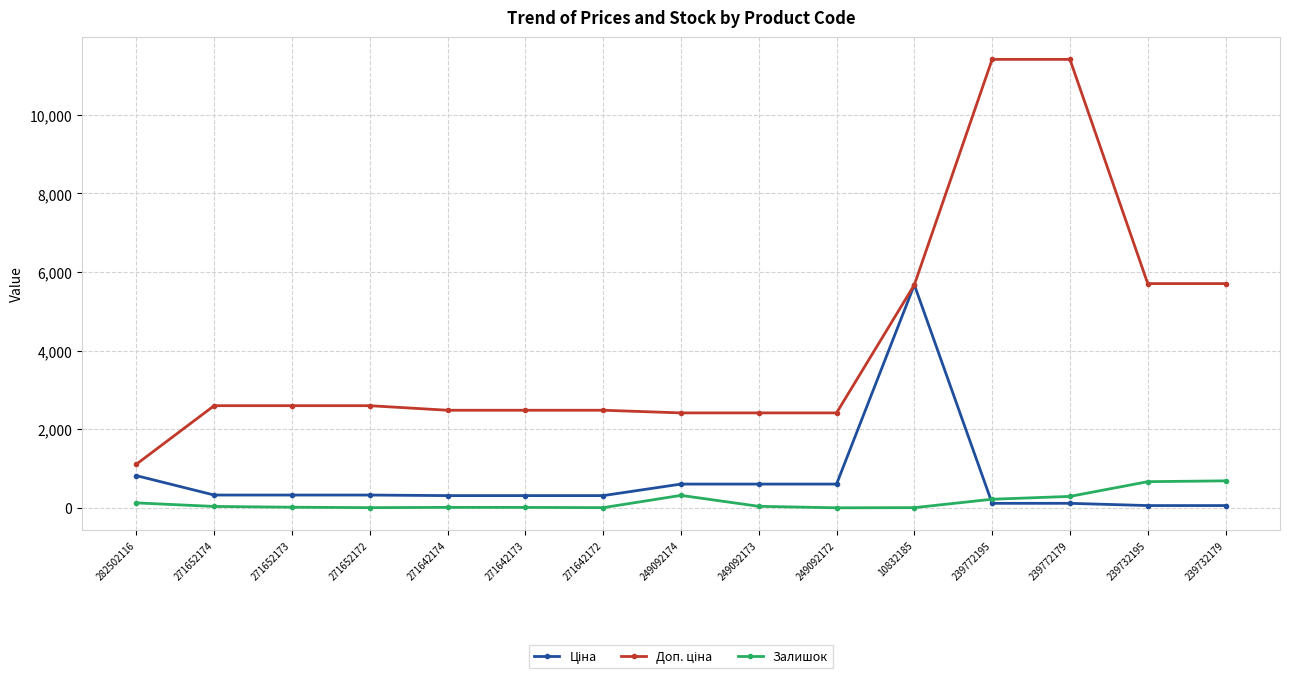

What is the total value across all series at 249092172?

3018.6